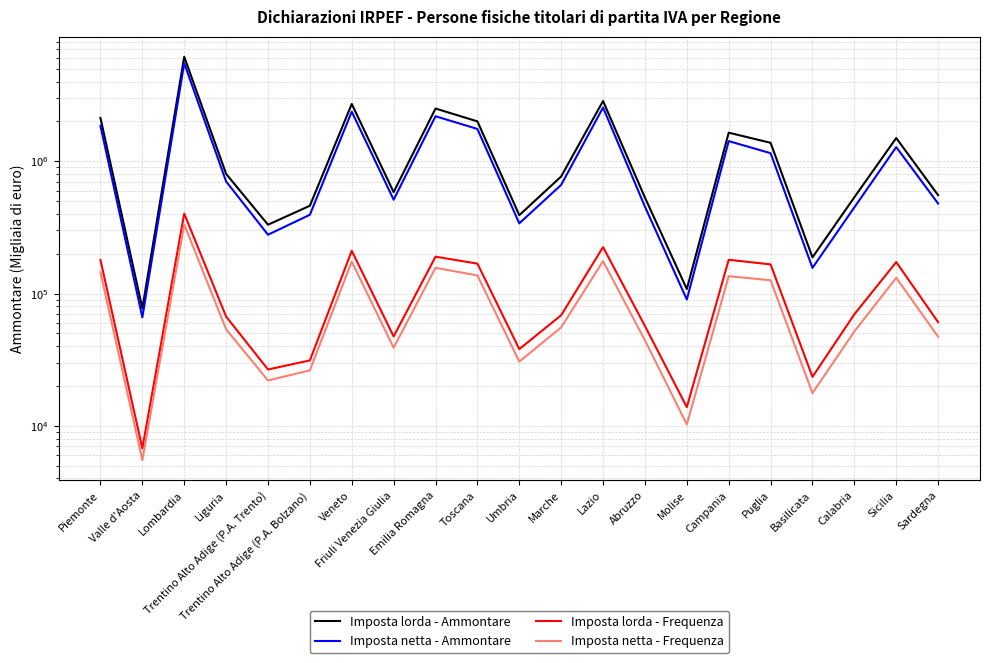

What position from the left is Basilicata?

18